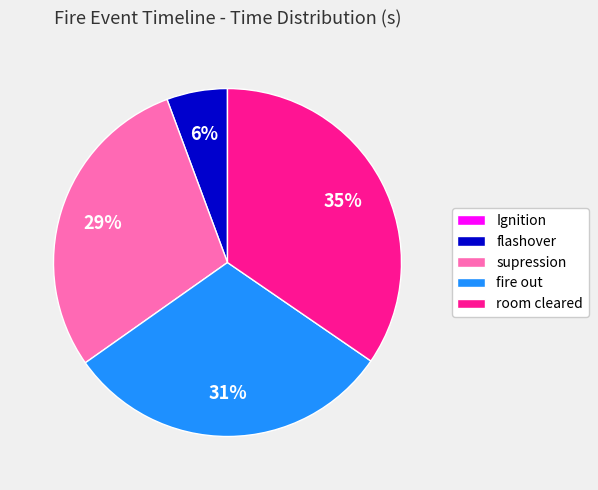

To the nearest percent, what percentage of the pie is flashover?

6%